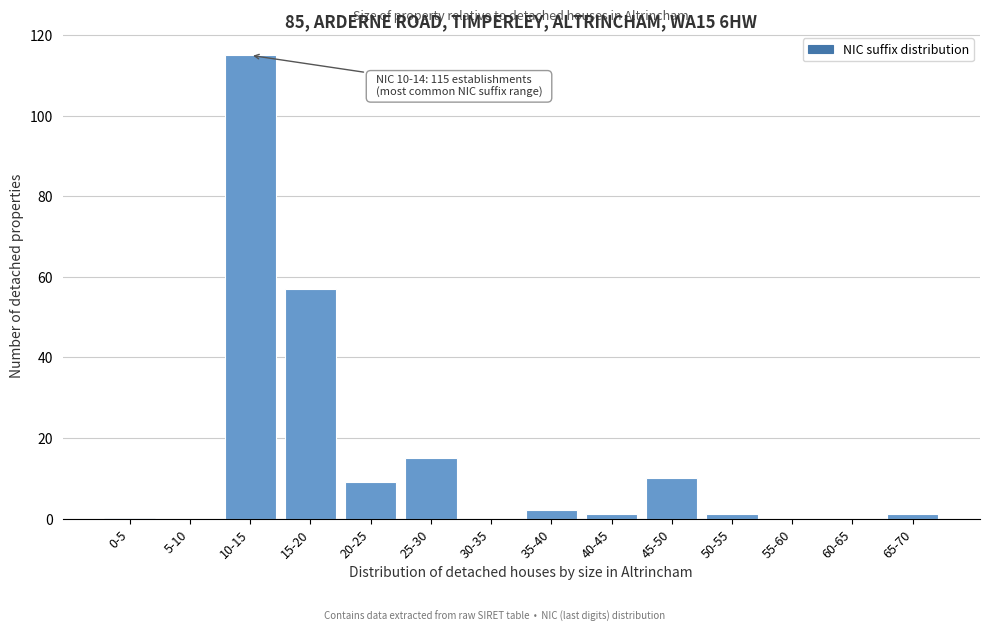

Reading right to left, what are all the values shown in this chart?

65-70=1	60-65=0	55-60=0	50-55=1	45-50=10	40-45=1	35-40=2	30-35=0	25-30=15	20-25=9	15-20=57	10-15=115	5-10=0	0-5=0